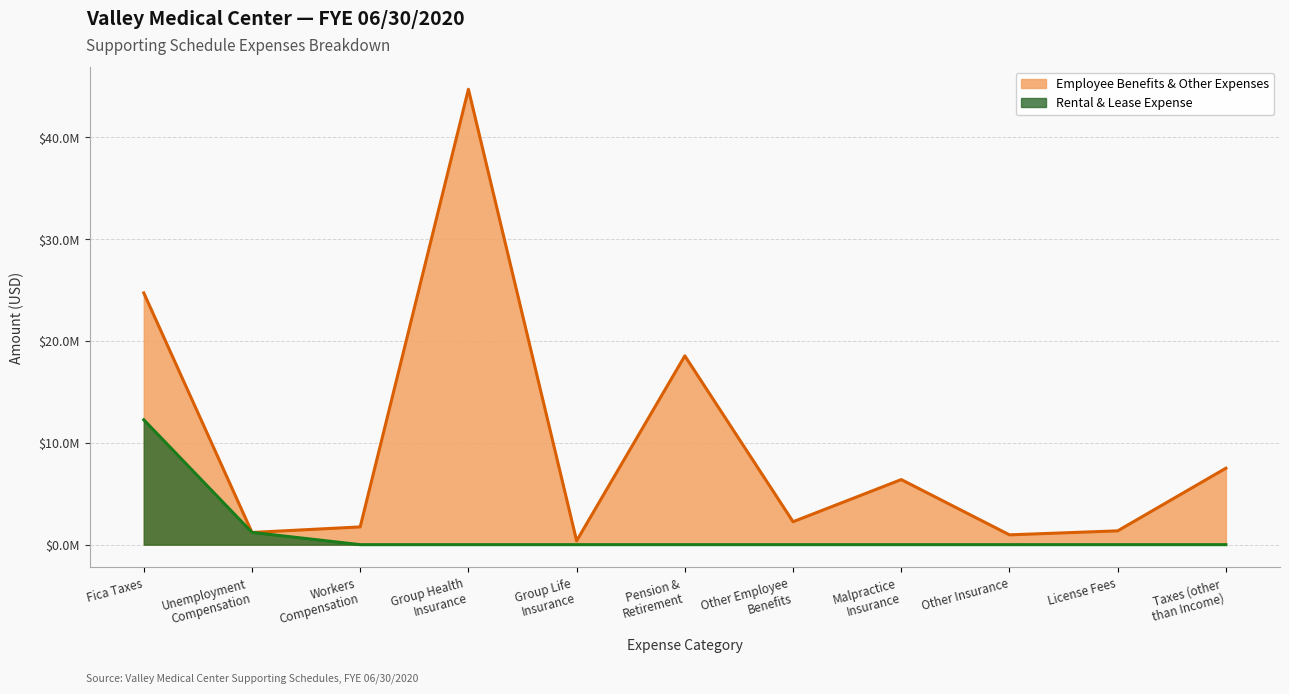

Which label corresponds to the smallest value in the chart?

Group Life
Insurance